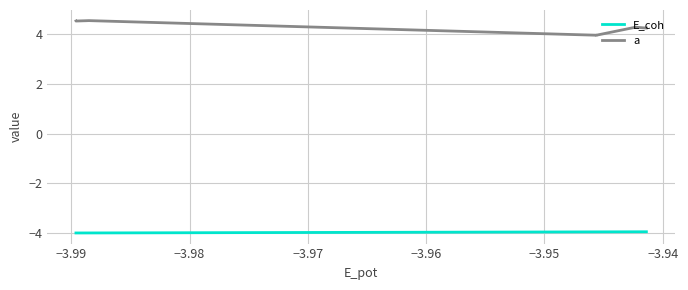

List the series in order of their peak value, lowest first.

E_coh, a